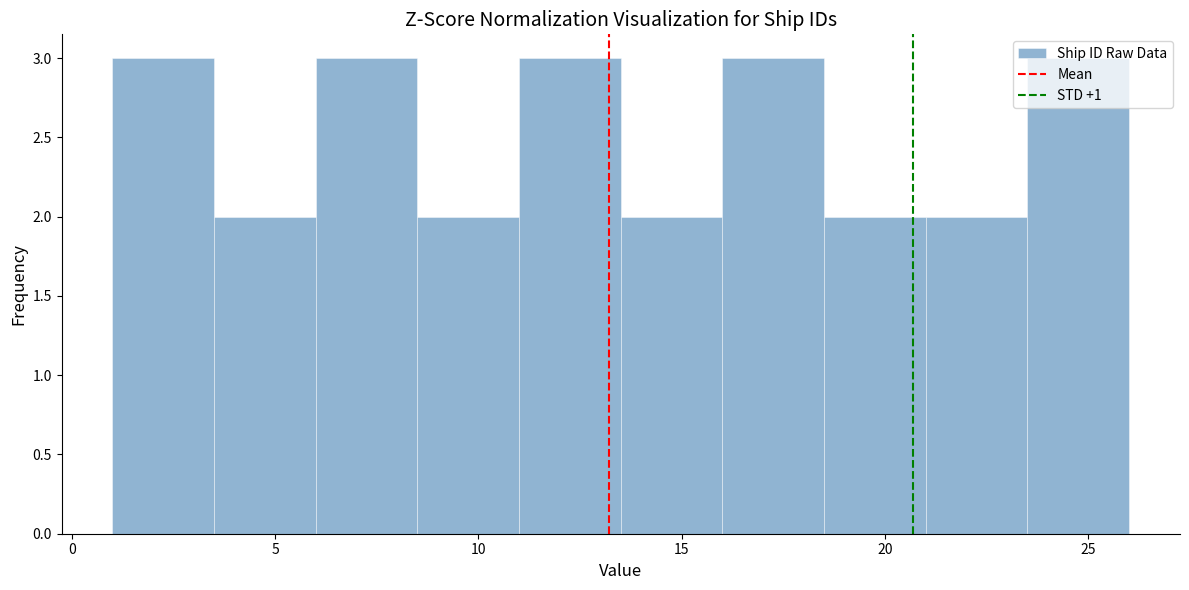

Reading left to right, list every bar in this chart as the range it spans on the x-axis followed by its height. The values are not printed on the chart, so give them approximately, as read against the axis.

1.0 to 3.5: 3
3.5 to 6.0: 2
6.0 to 8.5: 3
8.5 to 11.0: 2
11.0 to 13.5: 3
13.5 to 16.0: 2
16.0 to 18.5: 3
18.5 to 21.0: 2
21.0 to 23.5: 2
23.5 to 26.0: 3